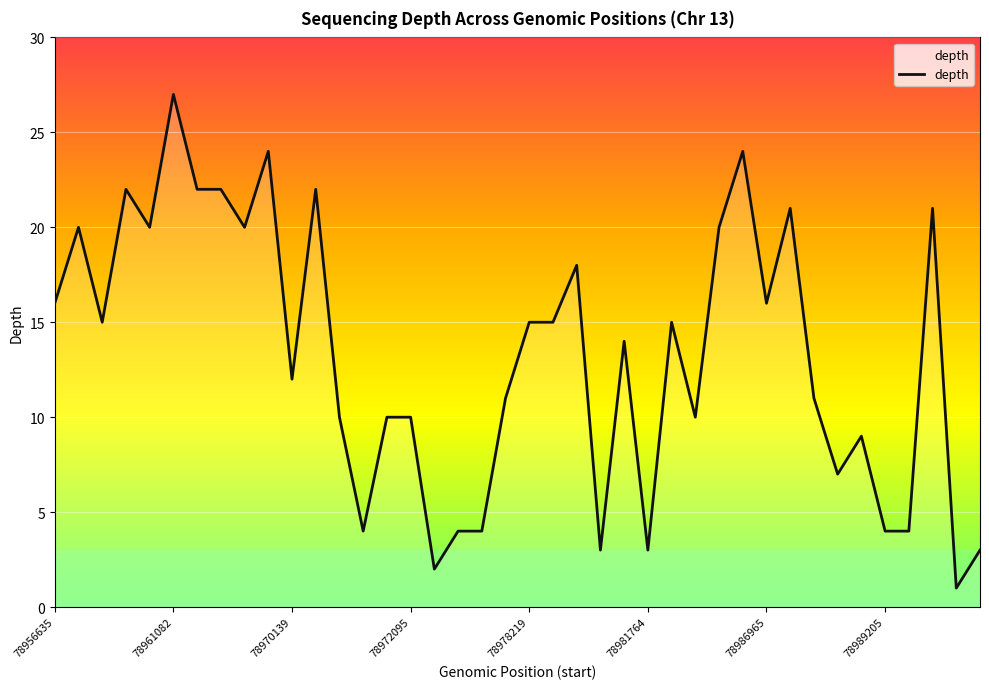

What is the greatest value displayed?

27